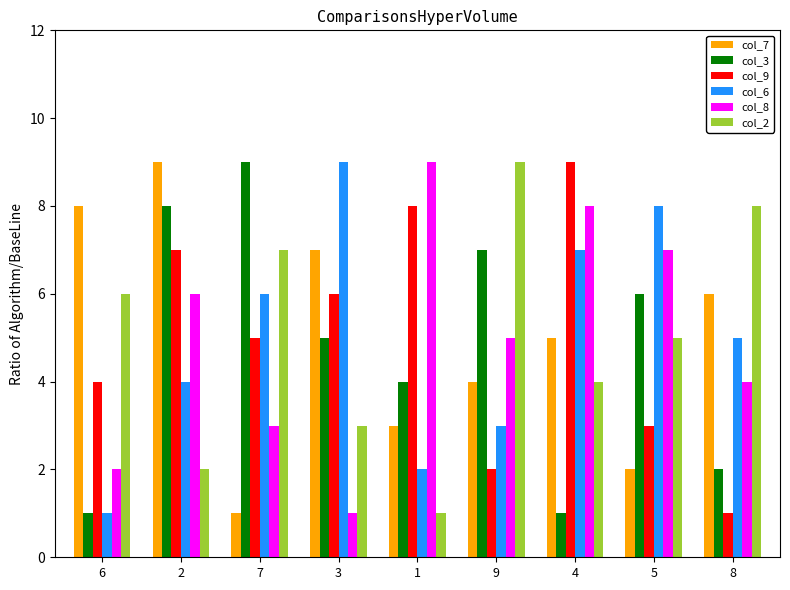

What is the difference between the maximum and minimum values in the col_9 series?

8